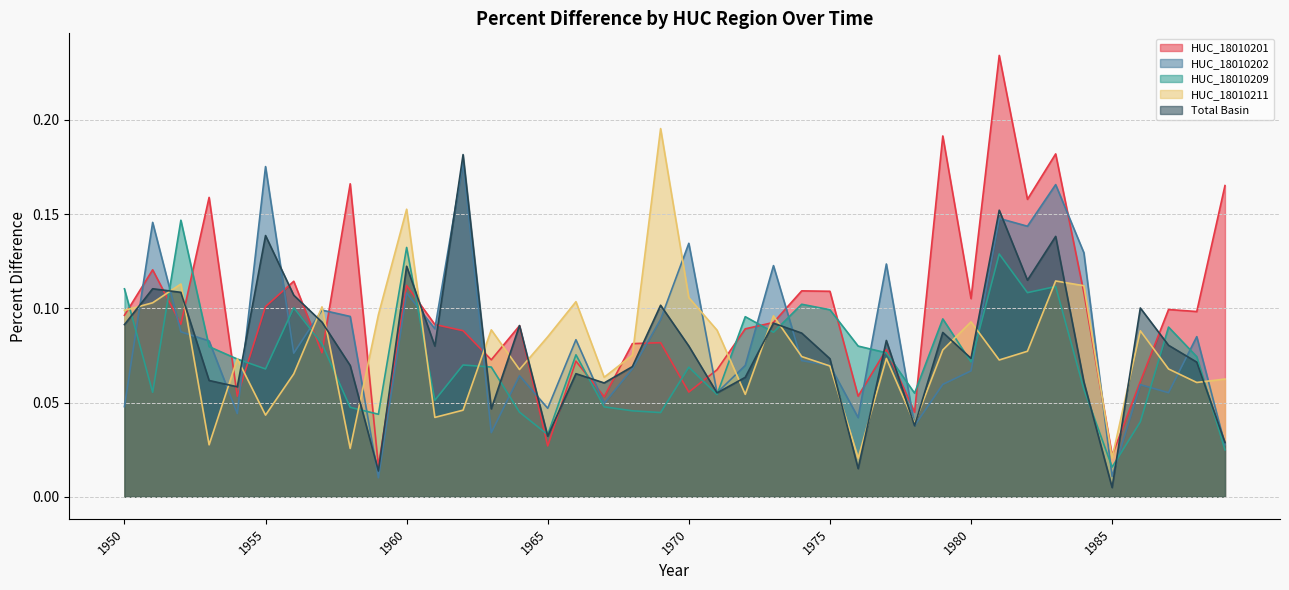

Where is the first local minimum for HUC_18010209?

1951